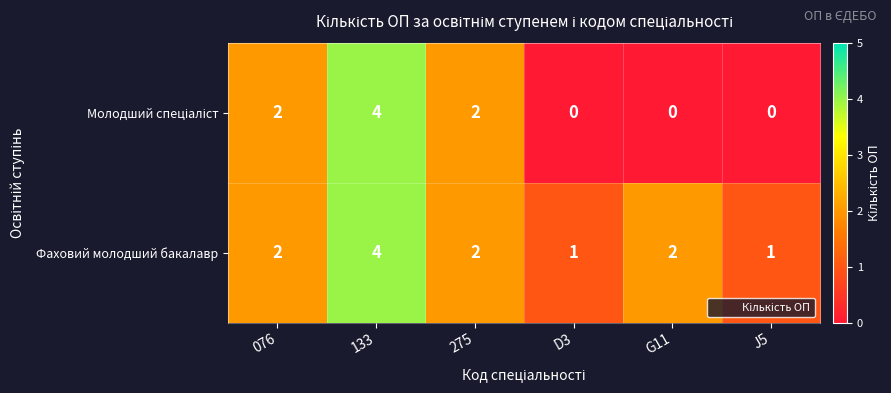

At which category is the sum across all series the highest?

133